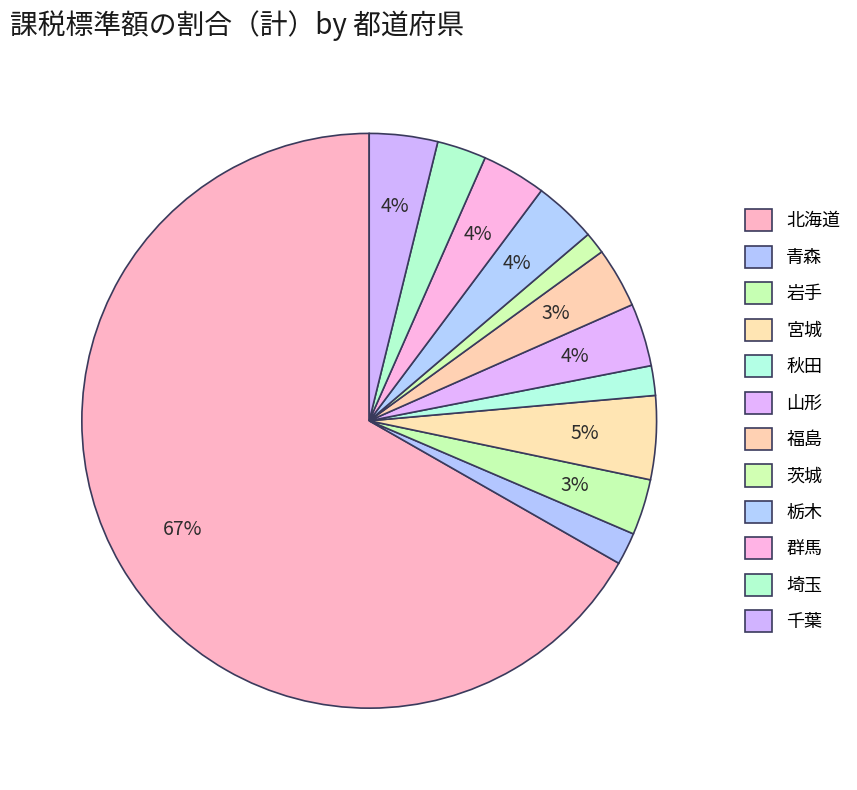

What percentage do 秋田 and 群馬 together represent?

5.3%